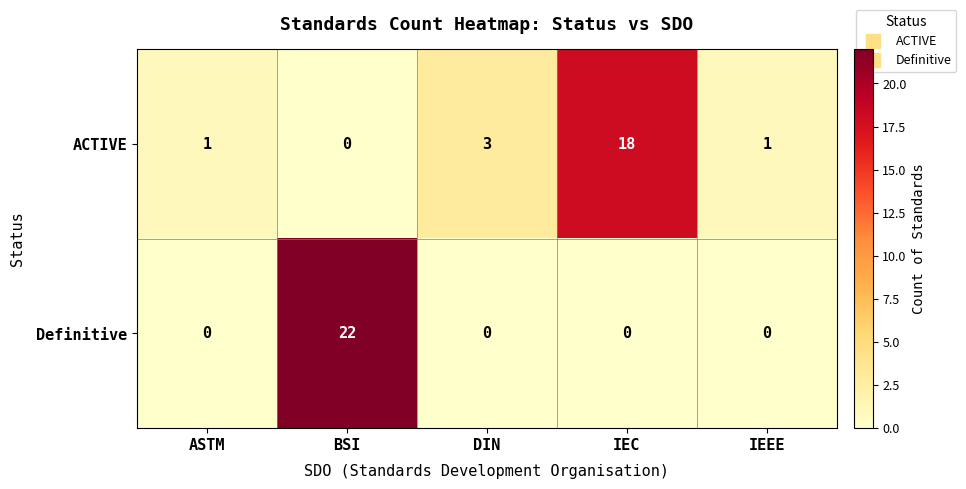

Which series has the largest range (max minus min)?

Definitive